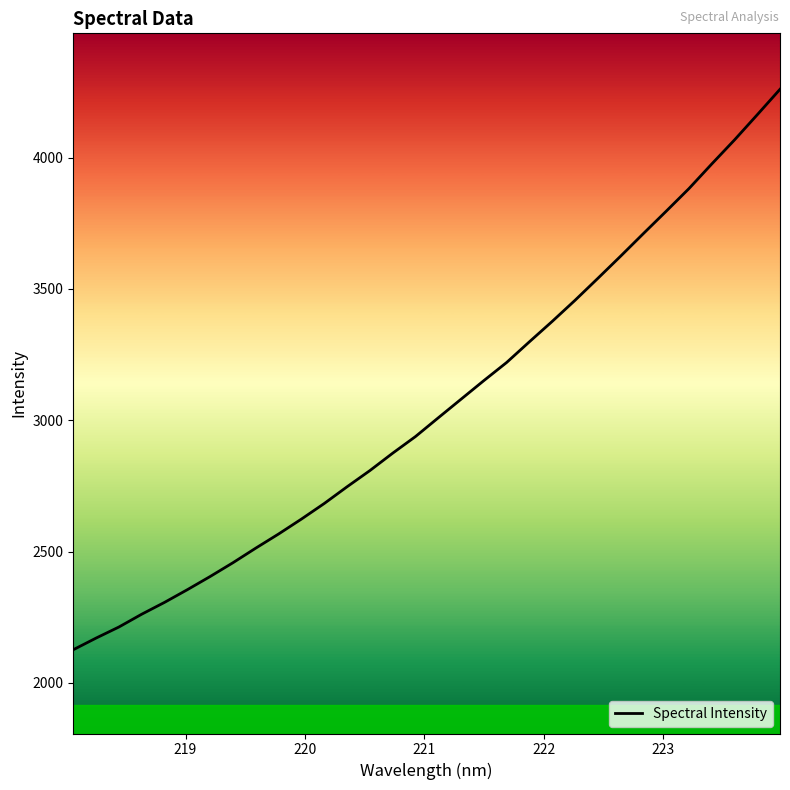

What is the difference between the maximum and minimum values?

2133.8